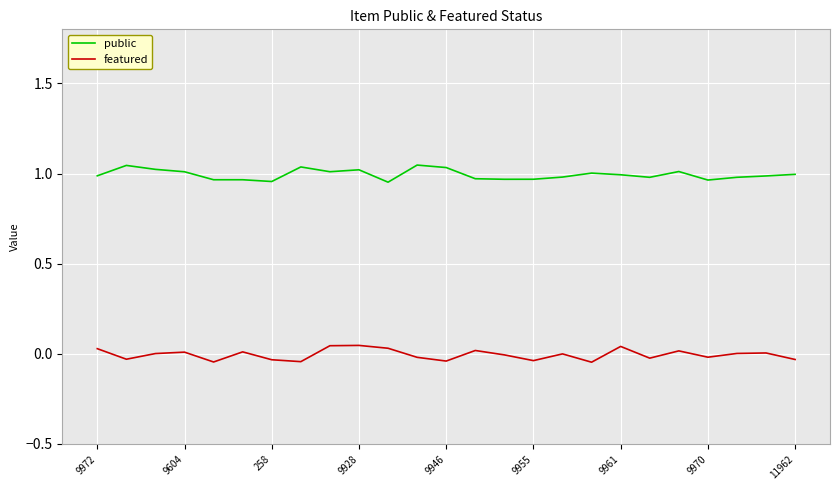

Which series has the largest total across all categories?

public